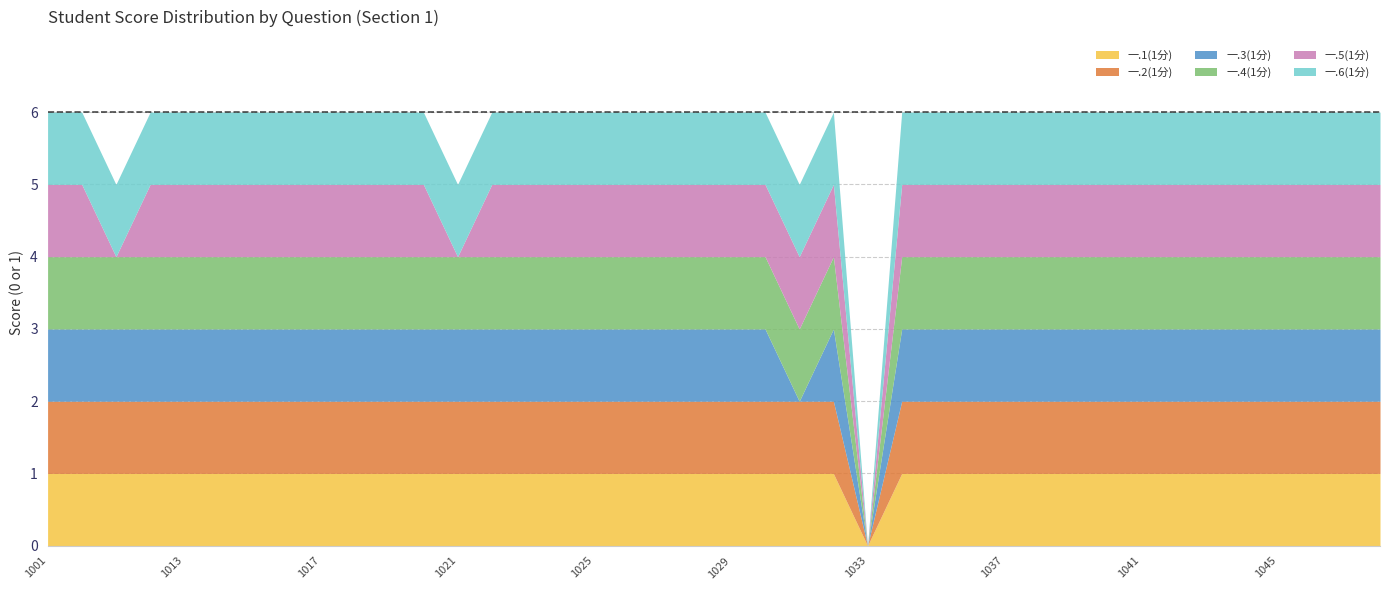

What are all the series names shown in the legend?

一.1(1分), 一.2(1分), 一.3(1分), 一.4(1分), 一.5(1分), 一.6(1分)